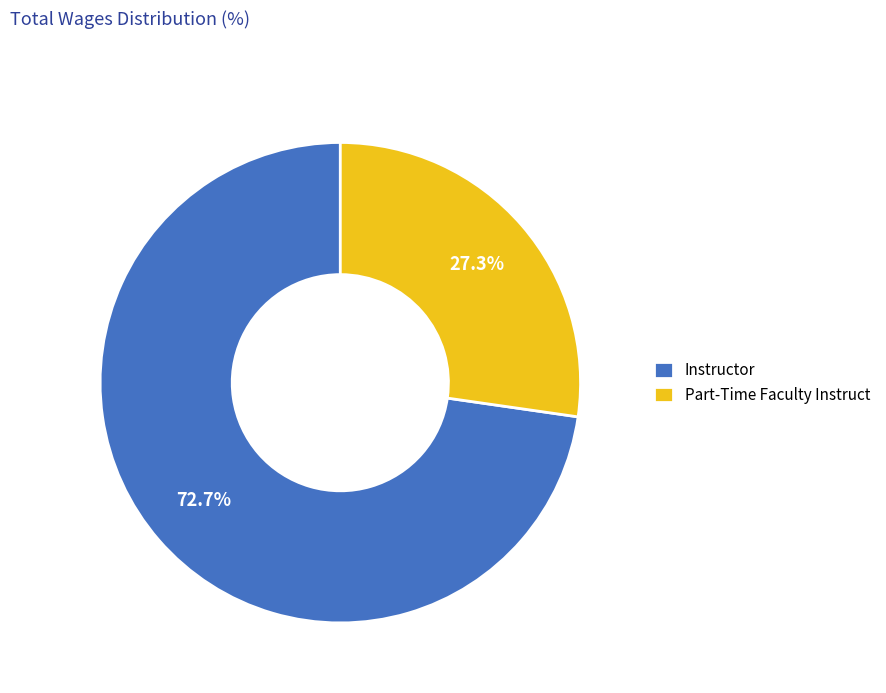

What is the largest slice in the pie chart?

Instructor